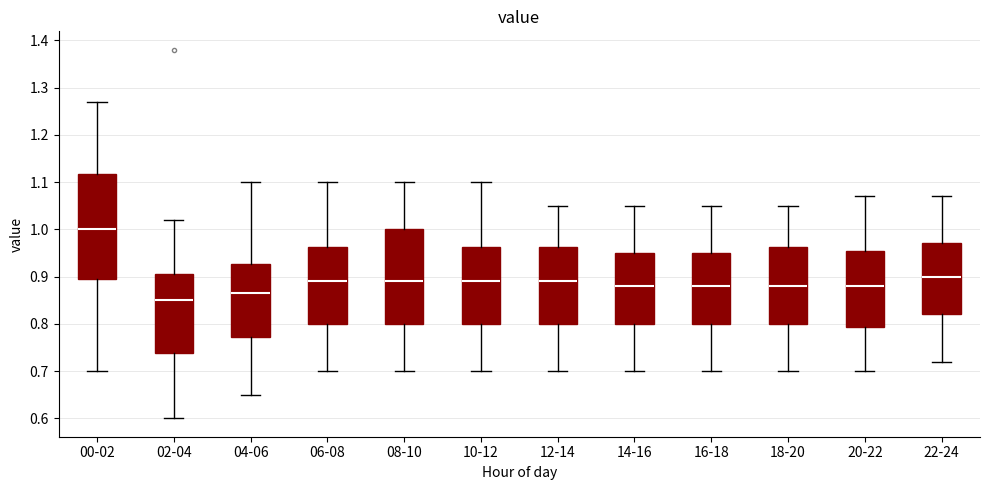

Which box has the highest median line?

00-02